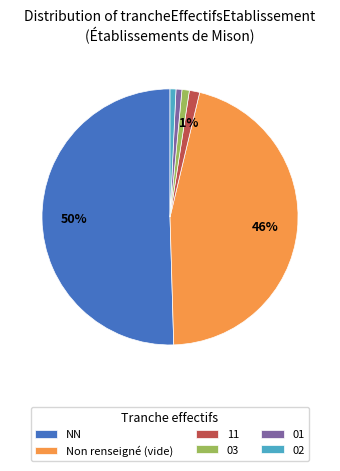

To the nearest percent, what is the combined percentage of 03 and NN?

51%